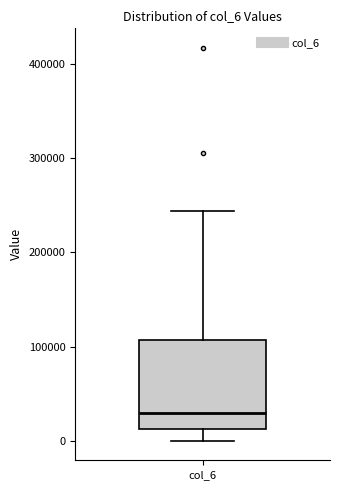

Transcribe this box plot: give where the median line is, the range the box spans, and where the two whiskers end, as read against the y-axis. The values are not printed on the chart, so give them approximately, as read against the axis.

median 30000, box 10000 to 110000, whiskers 0 to 240000